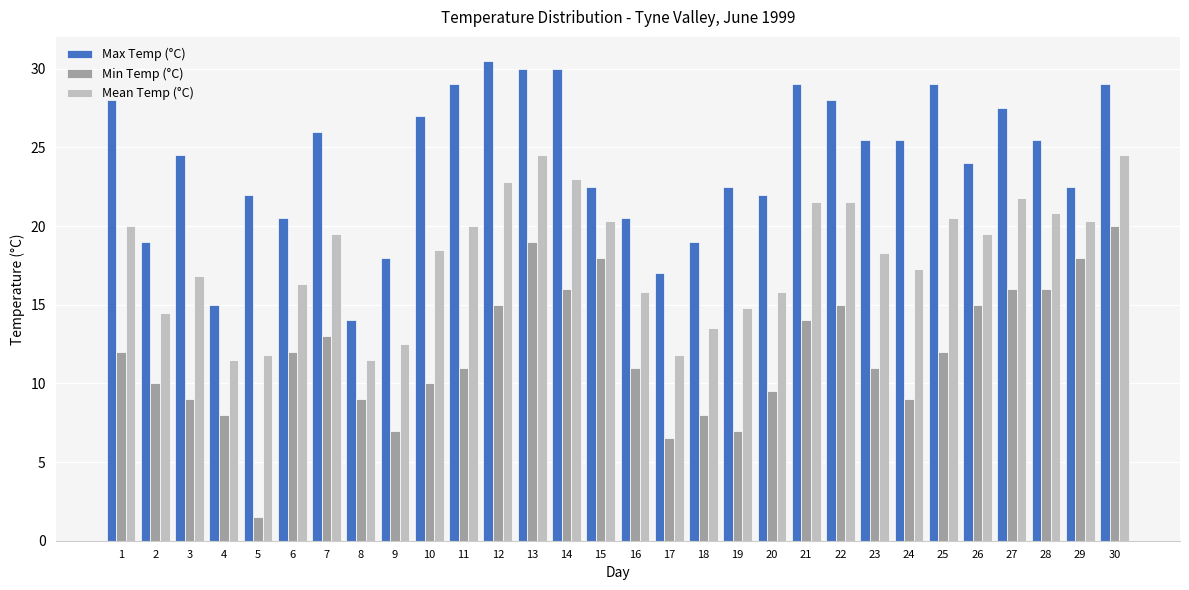

What value does the Min Temp (°C) series have at 23?

11.0